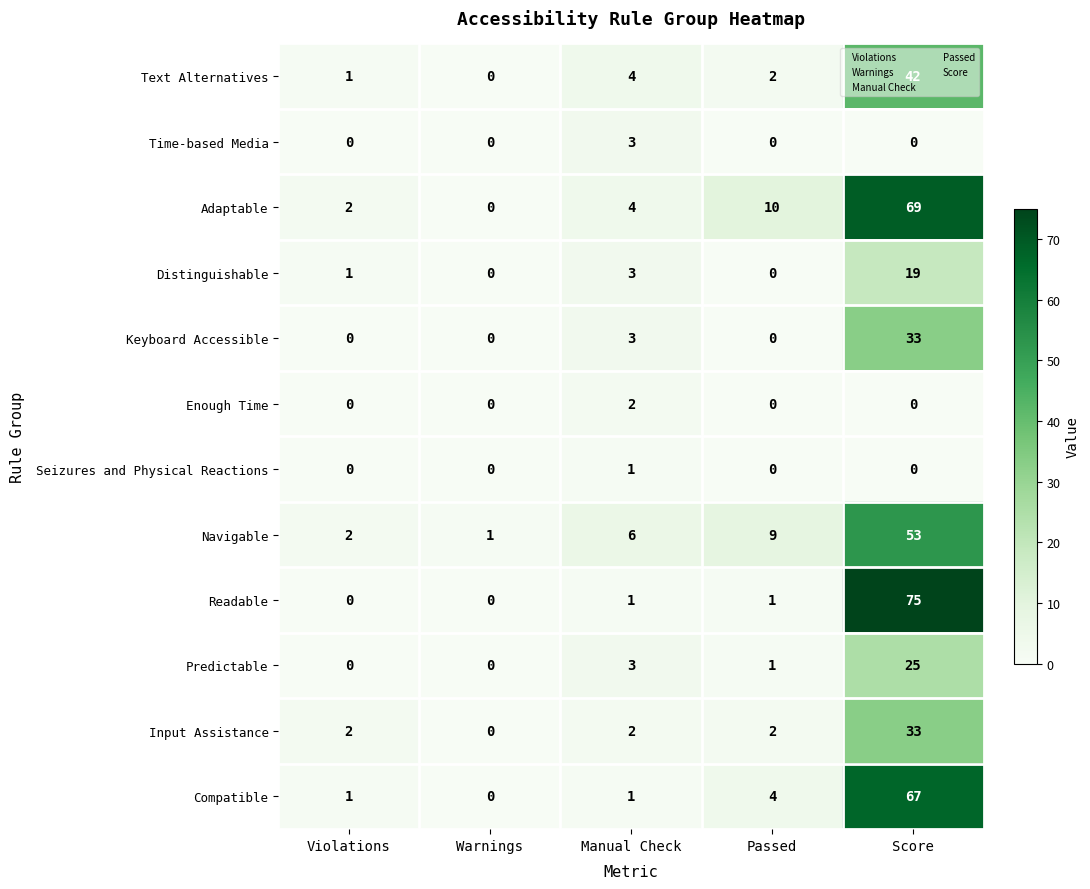

Is it true that Keyboard Accessible equals 11 at Passed?

False